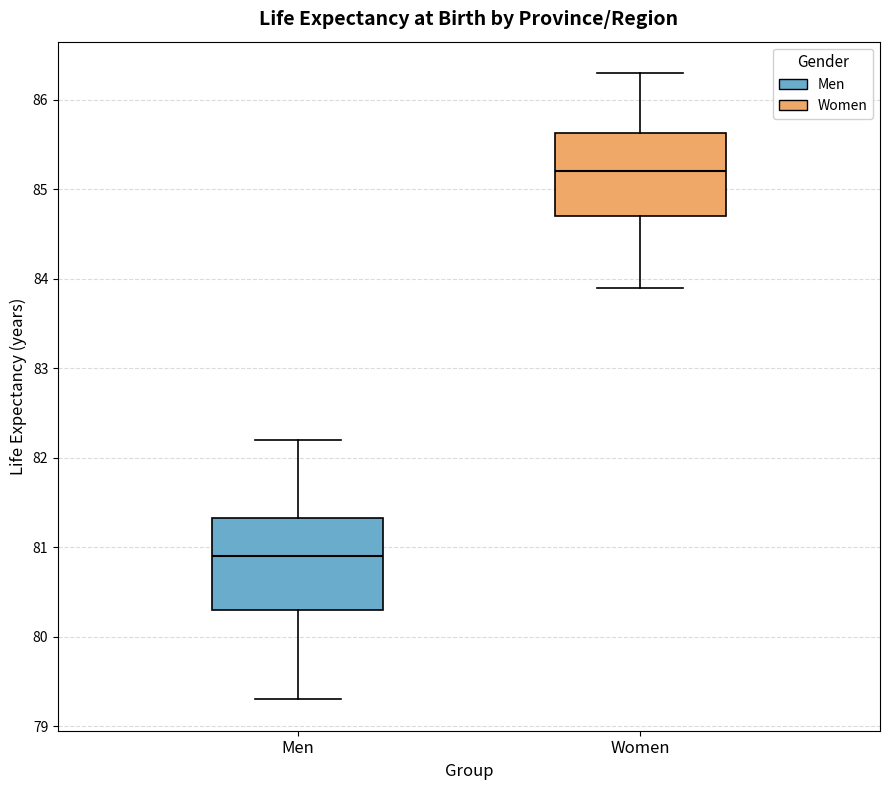

Reading left to right, read every box against the y-axis: the position of its median line, the range the box covers, and the ends of its whiskers. The values are not printed on the chart, so give them approximately, as read against the axis.

Men: median 80.9, box 80.3 to 81.3, whiskers 79.3 to 82.2
Women: median 85.2, box 84.7 to 85.6, whiskers 83.9 to 86.3